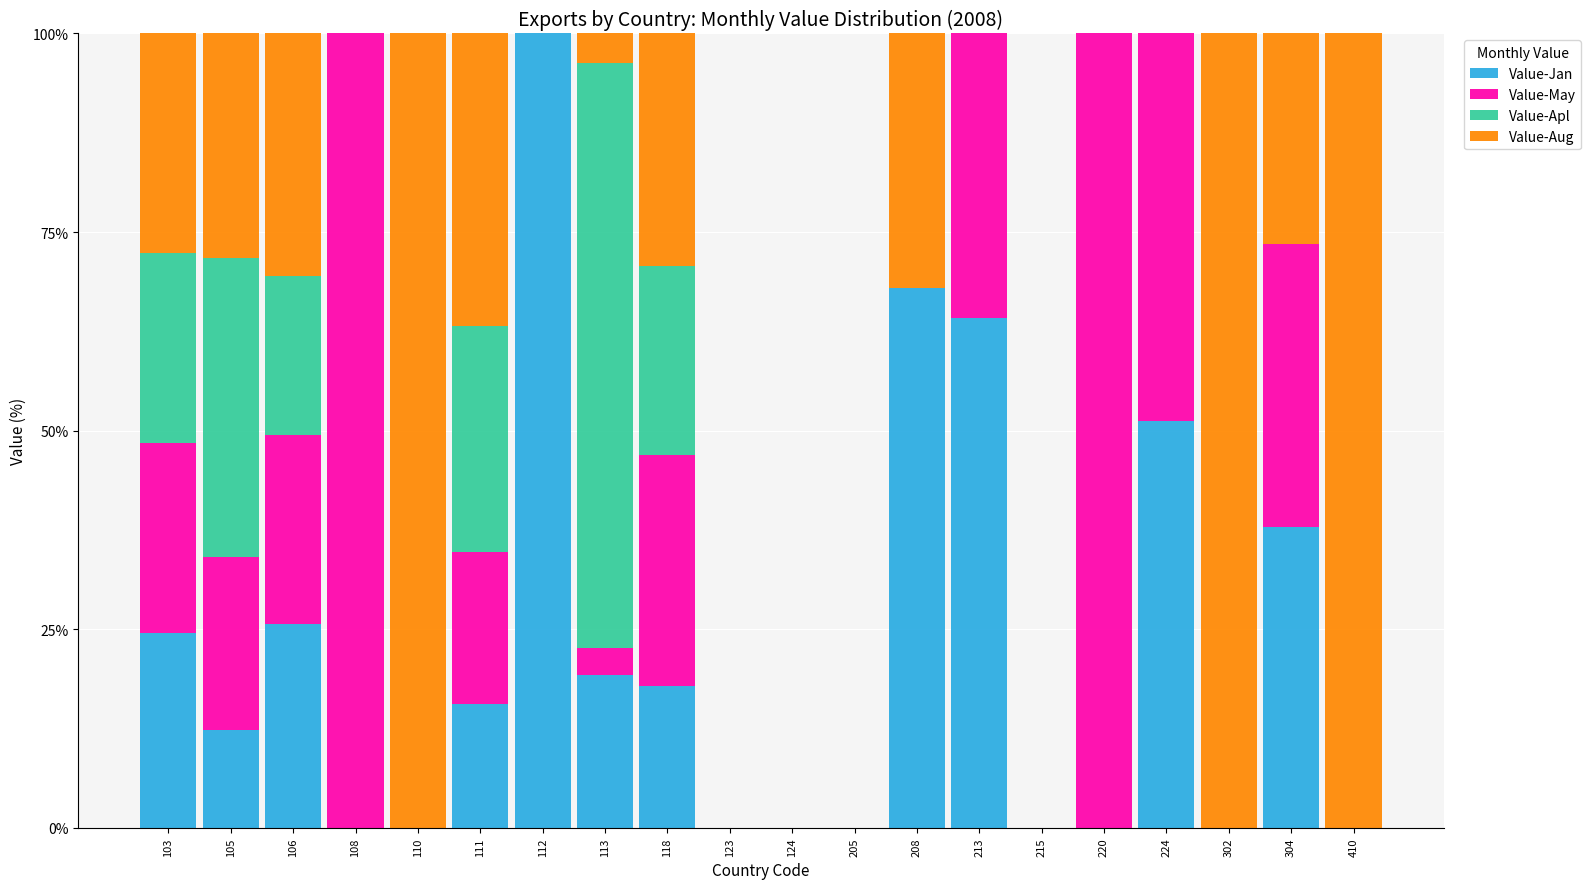

The Value-Jan series shows 66.6 at 220. True or false?

False